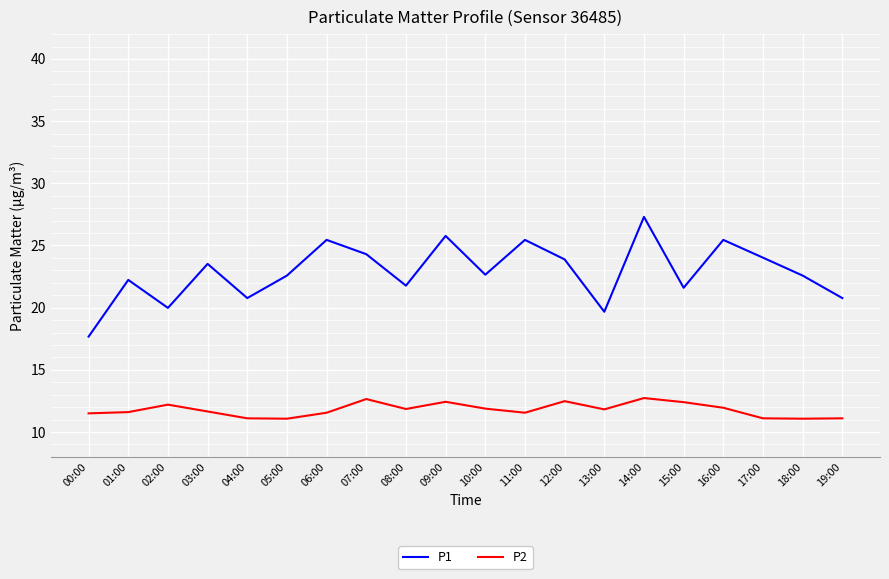

At 12:00, list the series in order from smallest to largest.

P2, P1